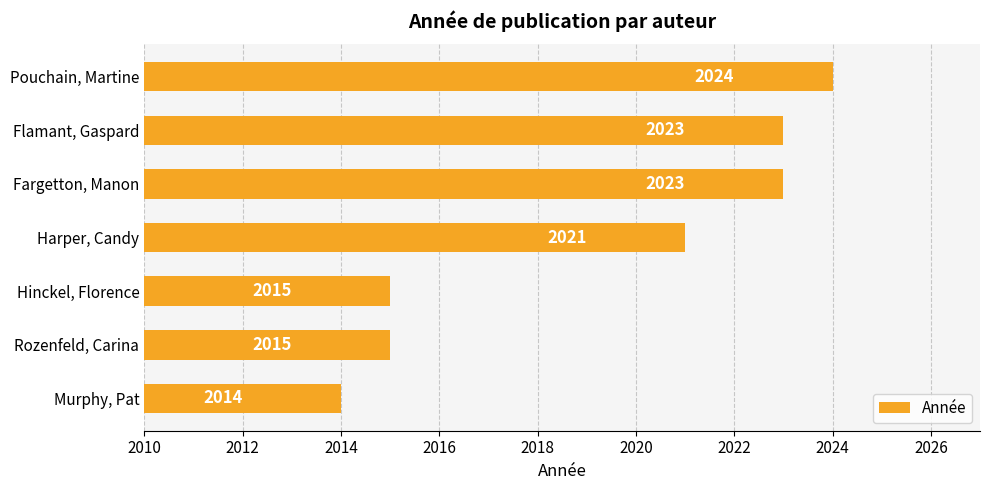

What is the average value?

2019